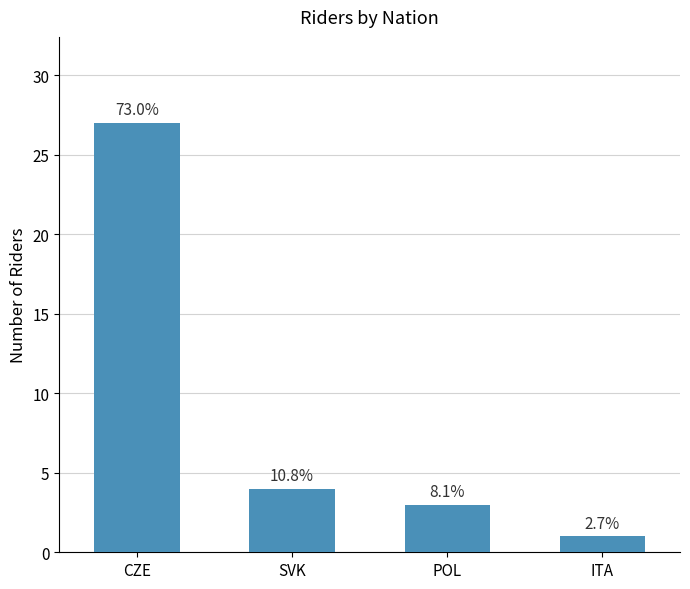

What is the label of the 1st bar from the right?

ITA